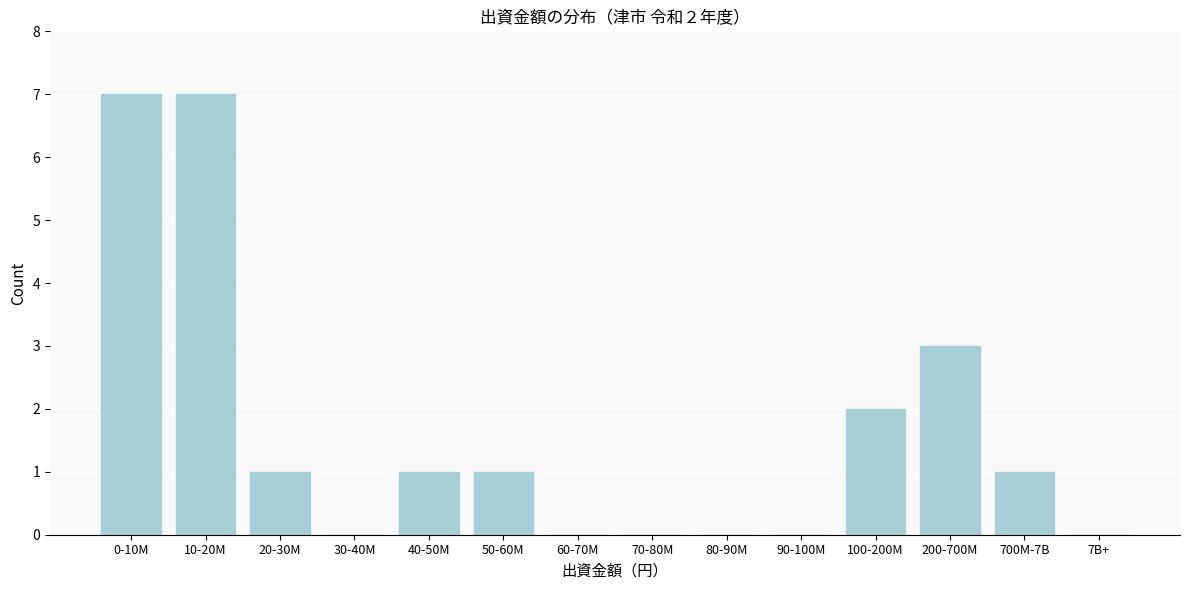

Reading left to right, list all the values displayed in this chart.

0-10M=7	10-20M=7	20-30M=1	30-40M=0	40-50M=1	50-60M=1	60-70M=0	70-80M=0	80-90M=0	90-100M=0	100-200M=2	200-700M=3	700M-7B=1	7B+=0